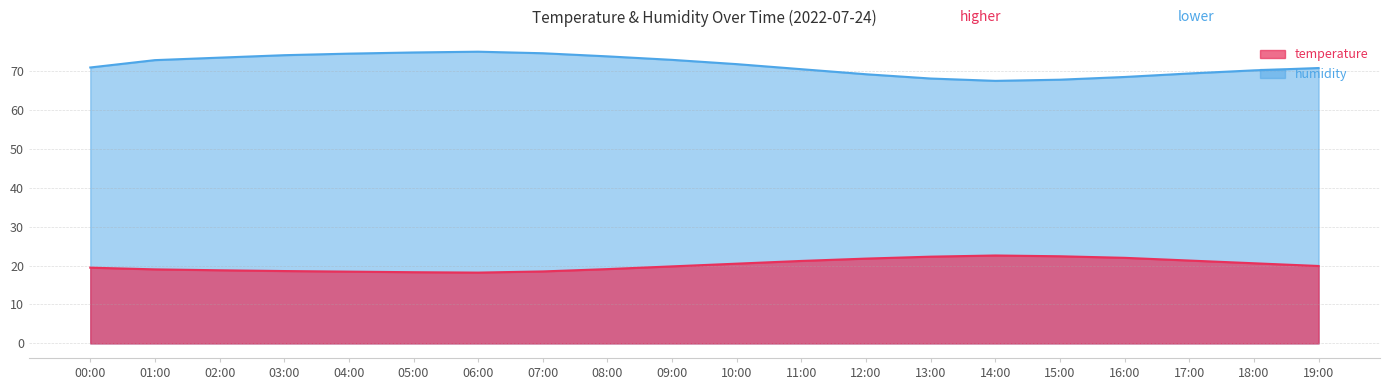

True or false: humidity has more than 0 interior local peaks.

True